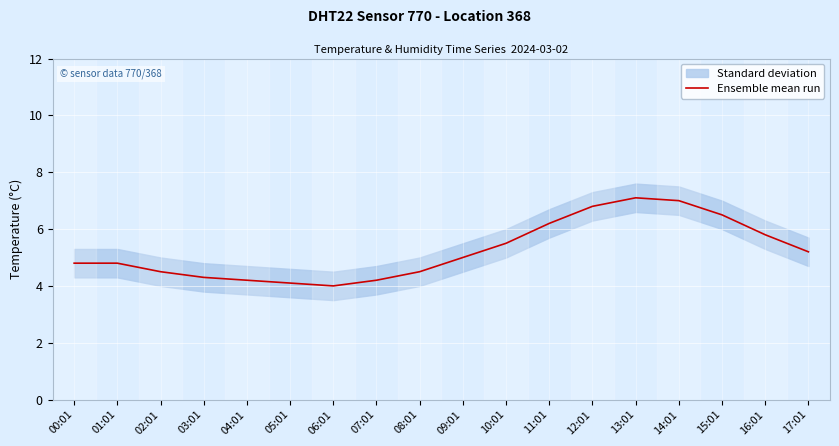

What is the difference between the second highest and second lowest values?

2.9